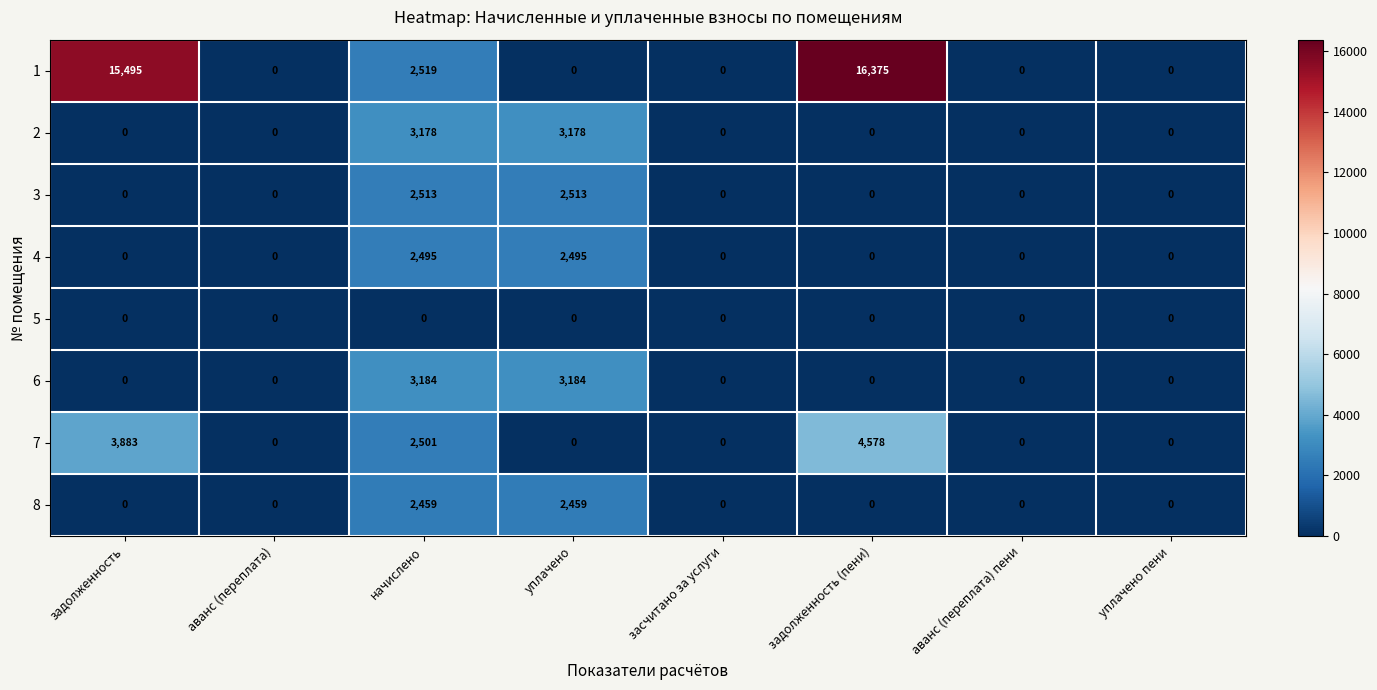

What is the difference between the second highest and second lowest values in the 4 series?

2495